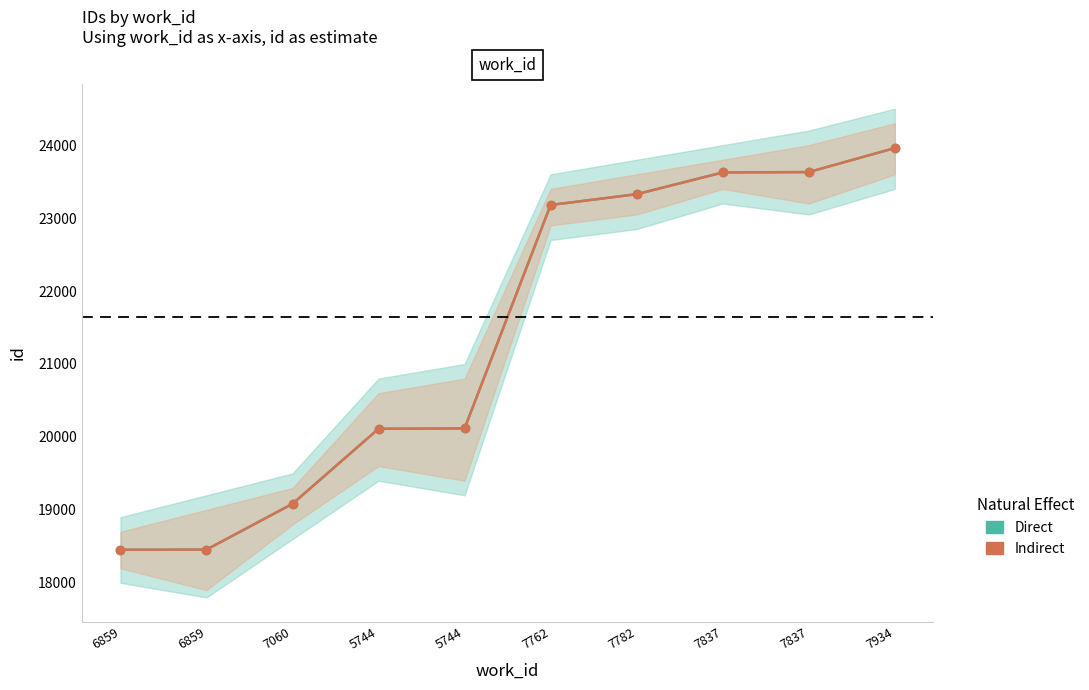

How many series are shown in this chart?

2